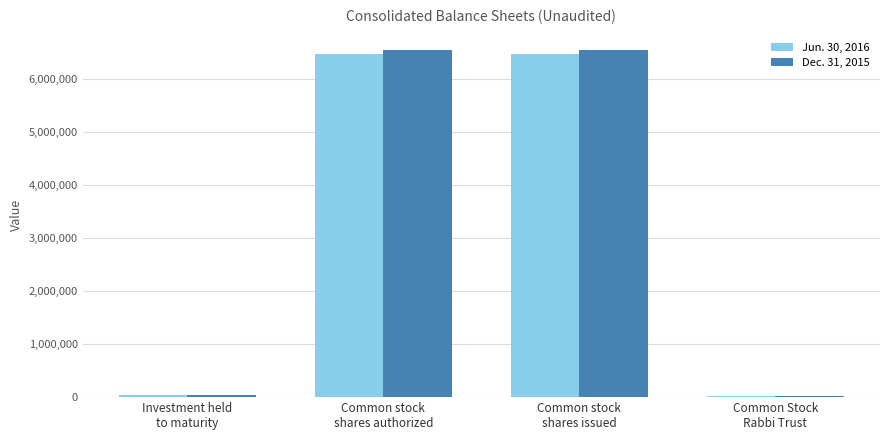

What is the maximum value shown in the chart?

6546375